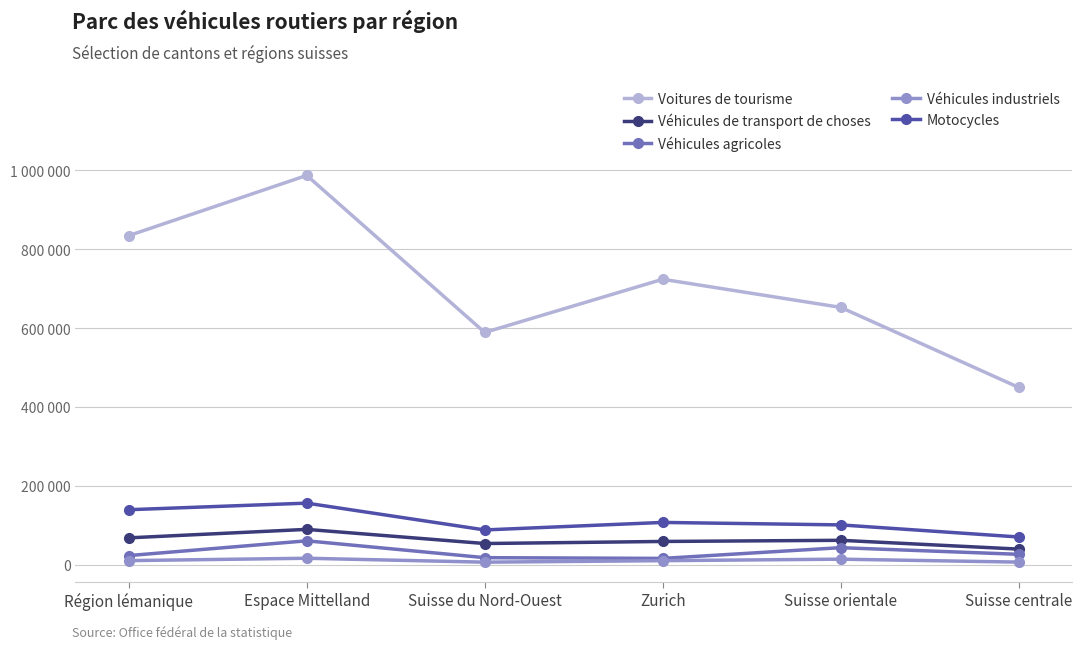

What is the sum of the Voitures de tourisme values at Suisse centrale and Région lémanique?

1283894